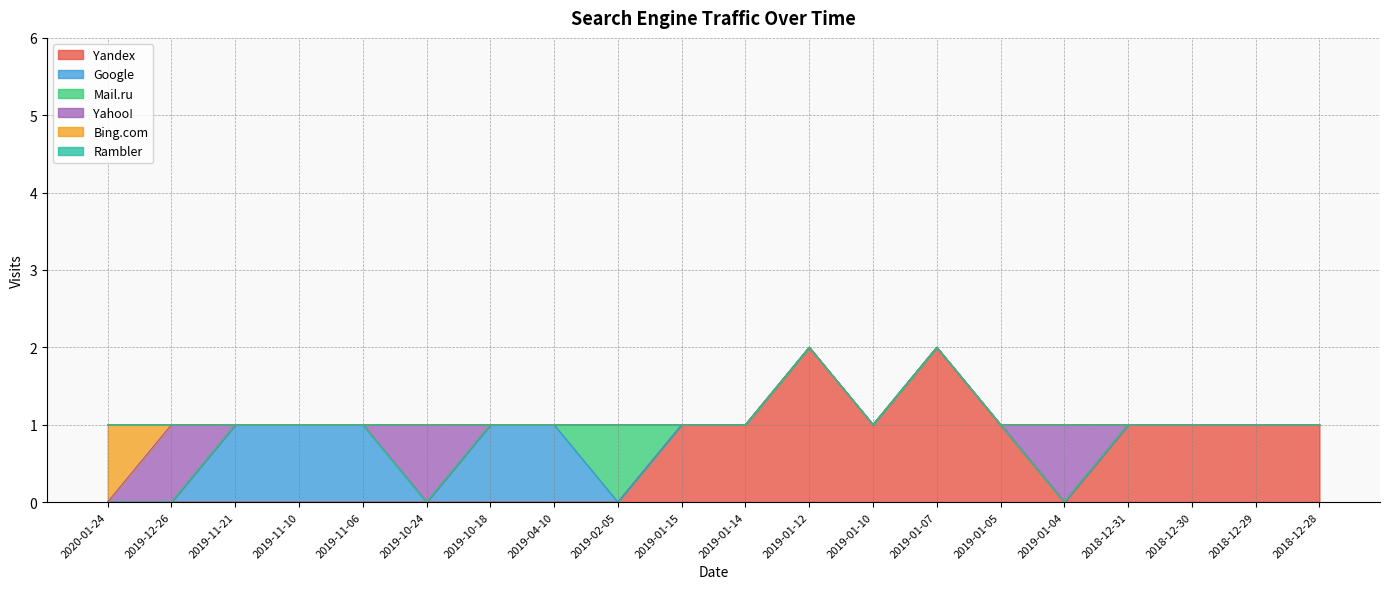

Is the value of Yahoo! at 2019-01-12 greater than the value of Yandex at 2018-12-28?

No